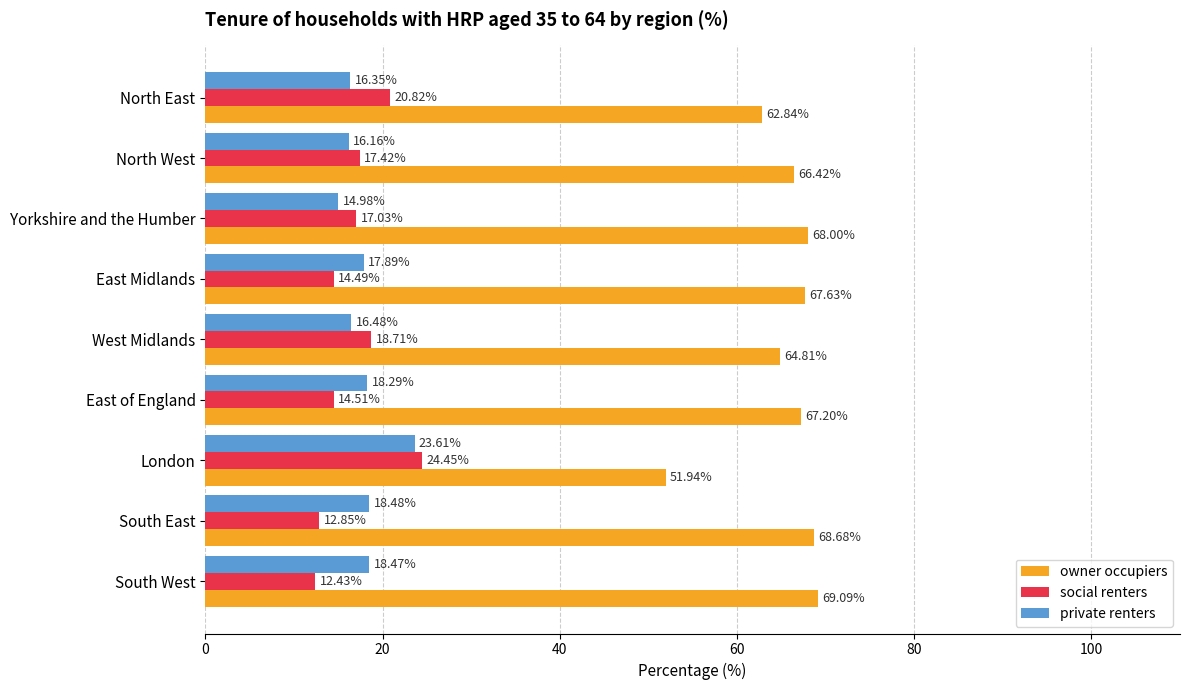

Rank the series by their maximum value, from highest to lowest.

owner occupiers, social renters, private renters